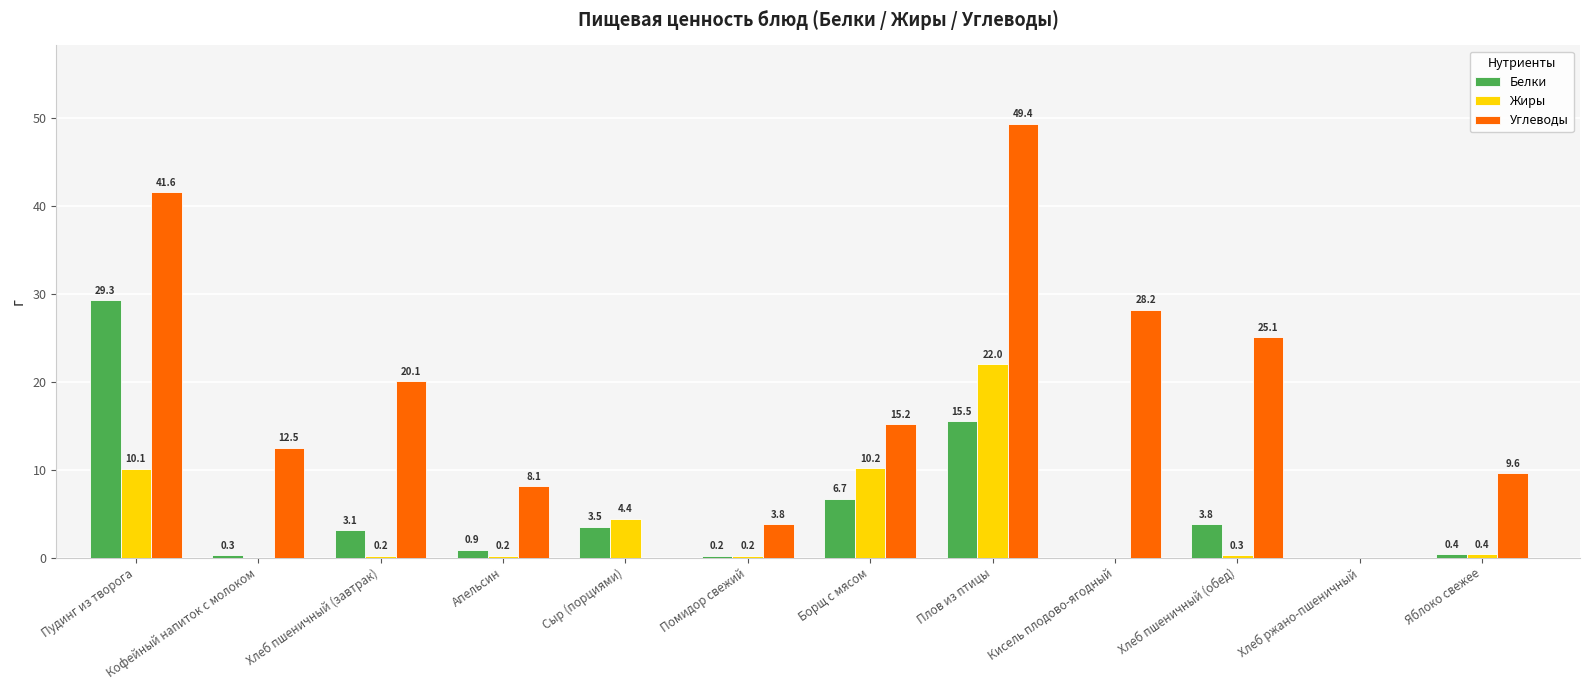

What is the sum of all Белки values?

63.7